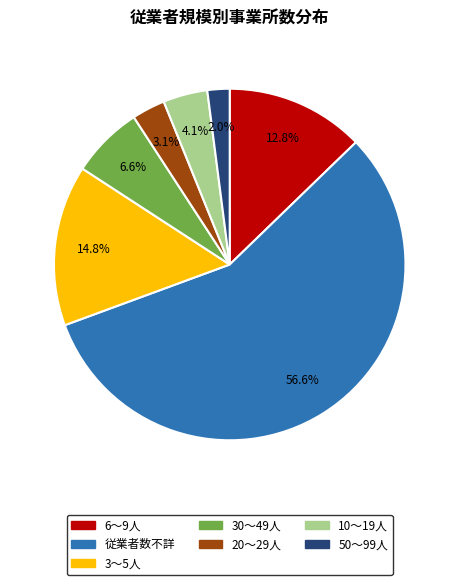

Is there any slice that represents more than half of the pie?

Yes